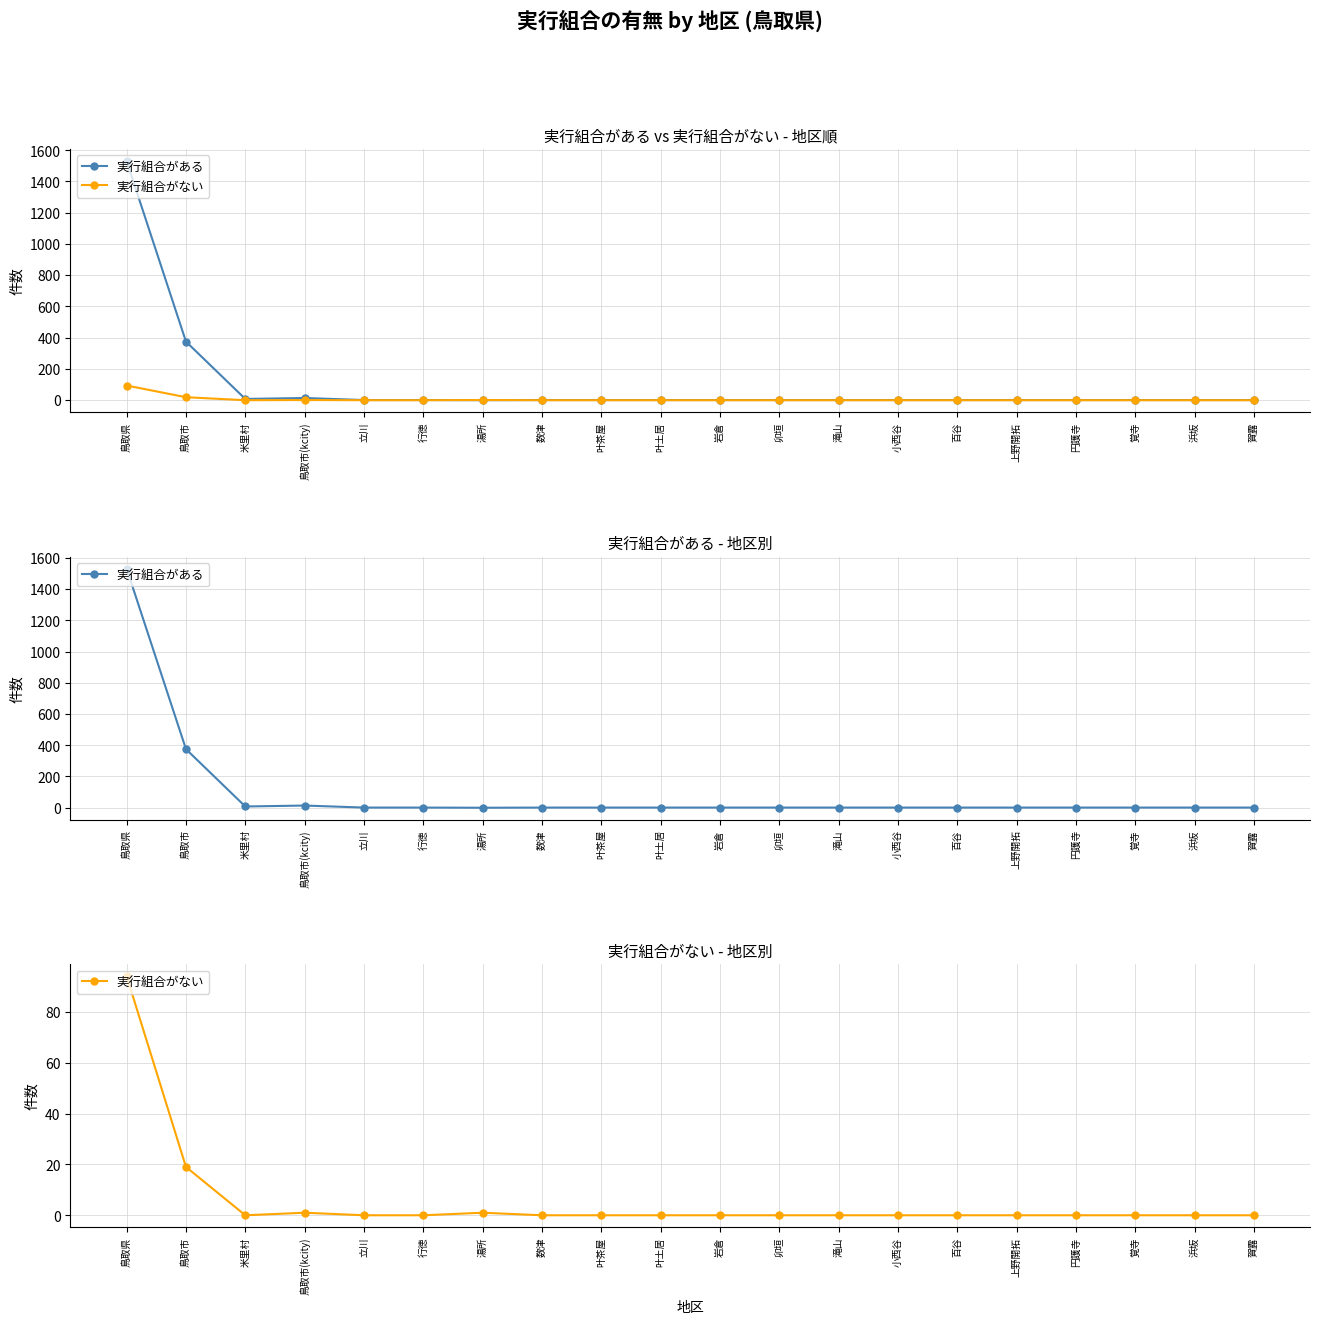

Which category has the lowest value in the 実行組合がある series?

湯所